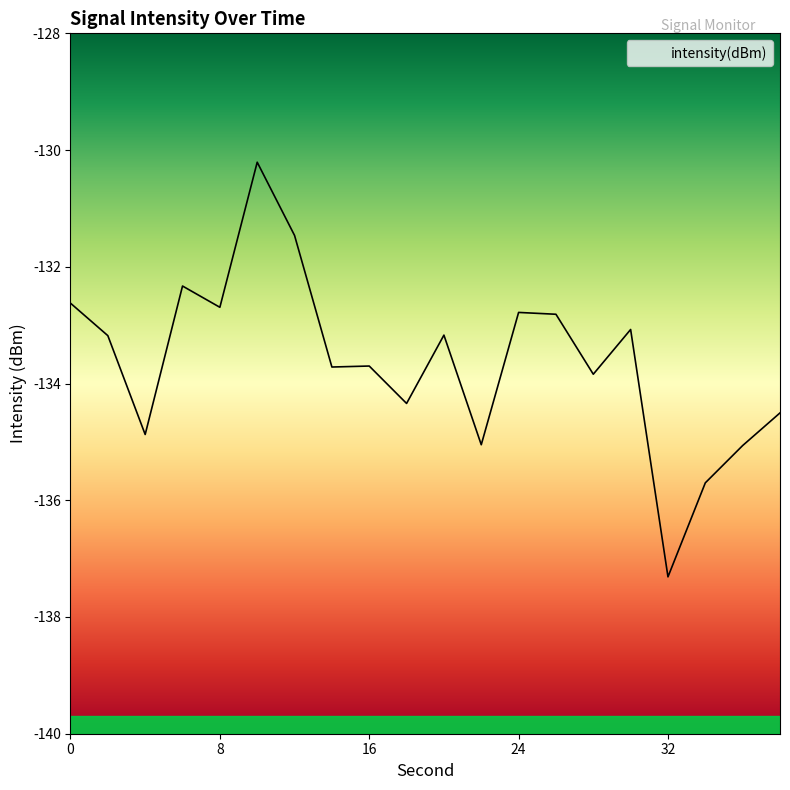

Reading left to right, extract all data points from this chart.

0=-132.6	2=-133.2	4=-134.9	6=-132.3	8=-132.7	10=-130.2	12=-131.5	14=-133.7	16=-133.7	18=-134.3	20=-133.2	22=-135.0	24=-132.8	26=-132.8	28=-133.8	30=-133.1	32=-137.3	34=-135.7	36=-135.1	38=-134.5